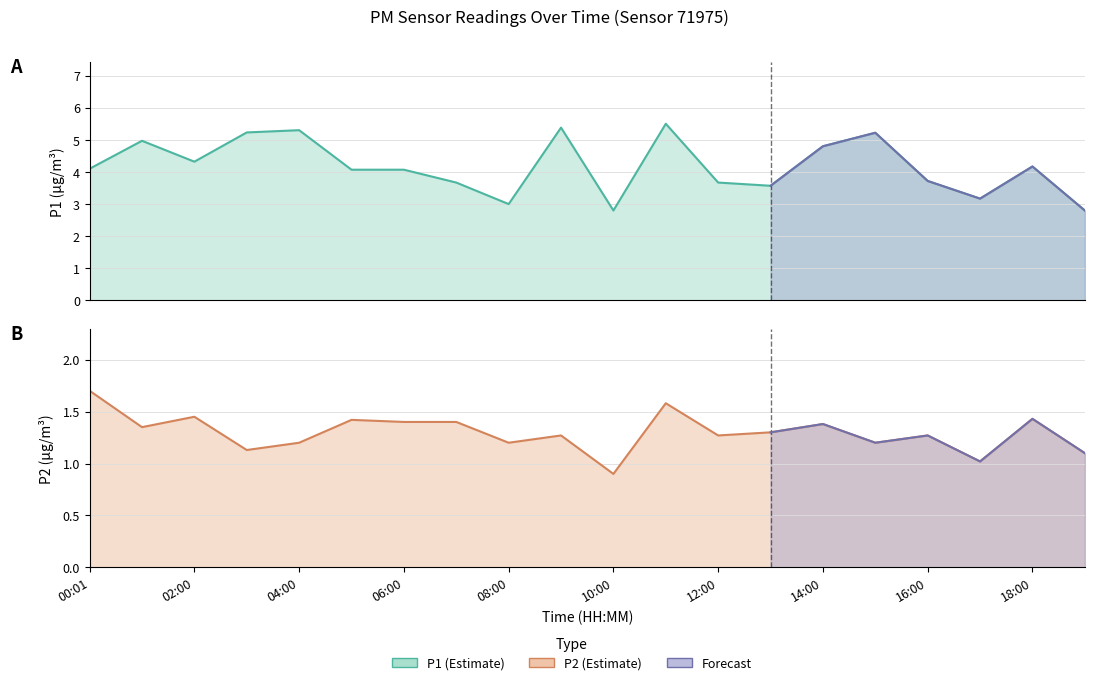

What is the sum of the P1 values at 02:00 and 11:00?

9.8